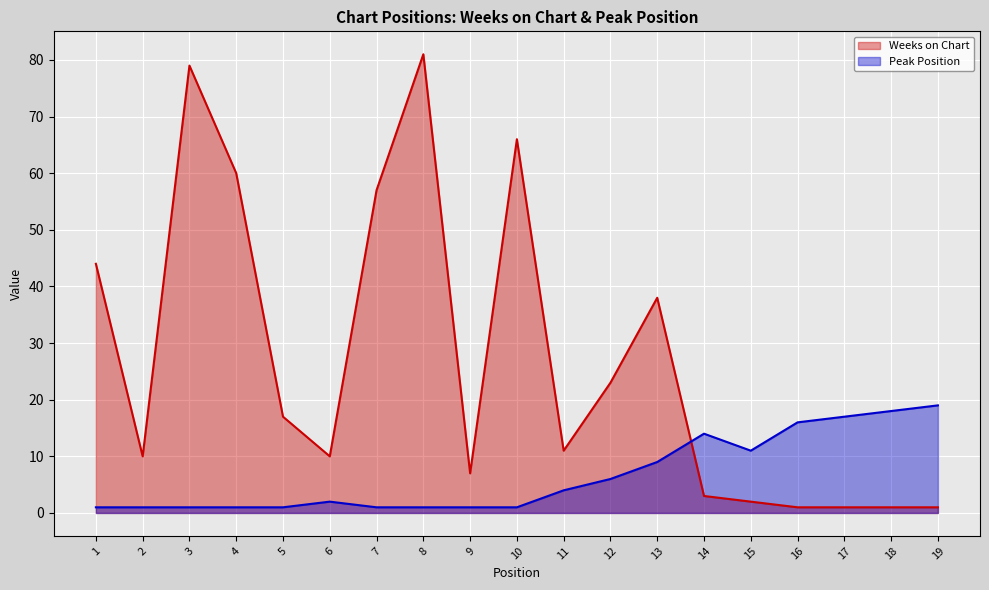

Which series changed the most between 9 and 15?

Peak Position